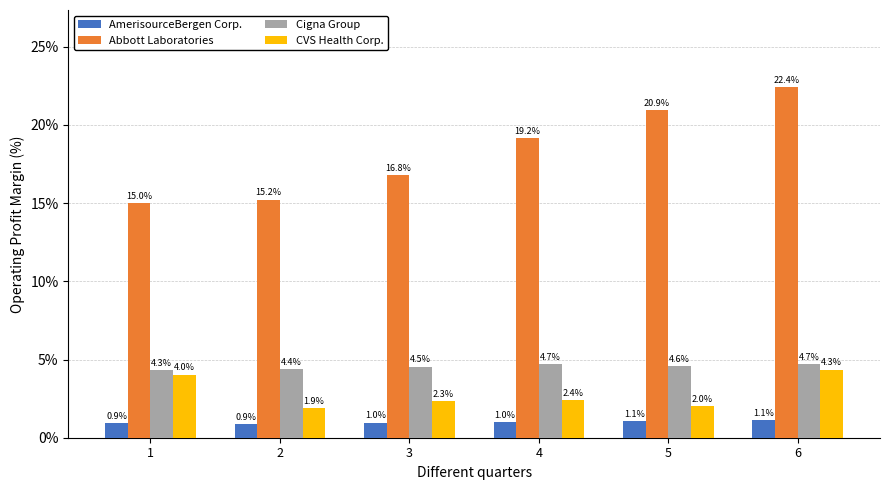

Where is Abbott Laboratories nearest to the value 18?

4